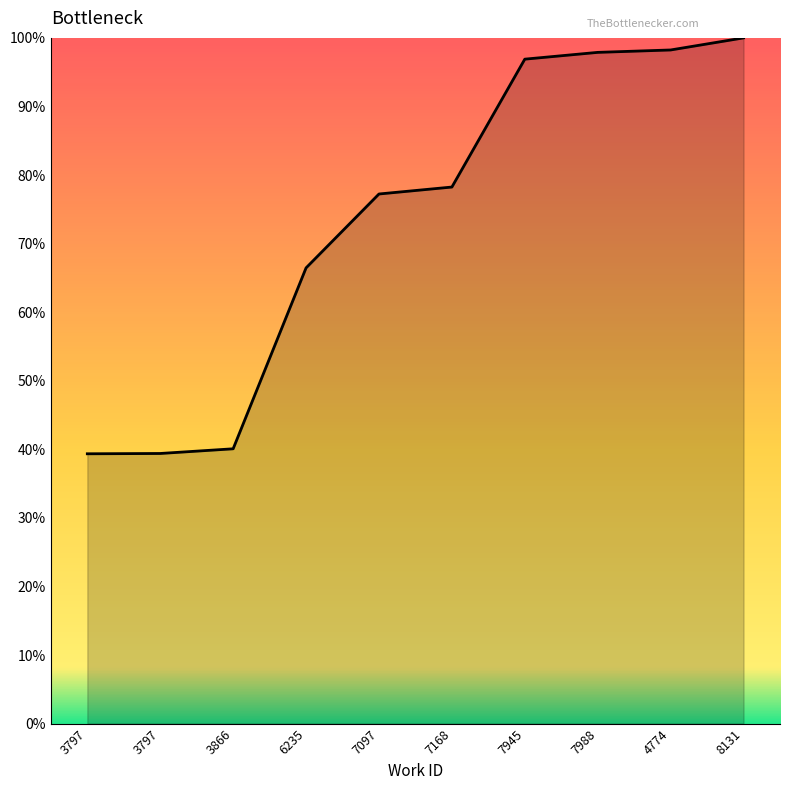

The value at 7168 is 54.1. True or false?

False